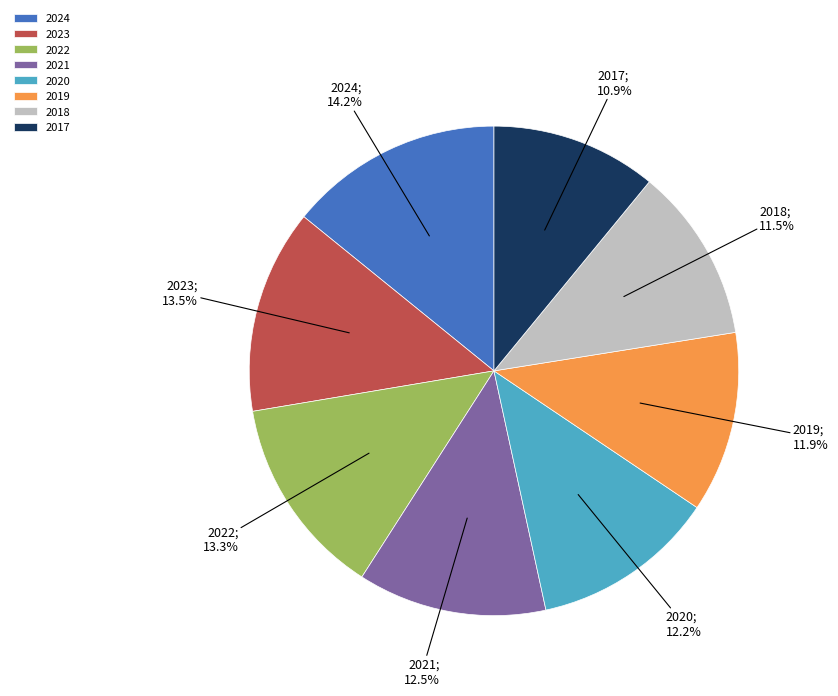

To the nearest percent, what is the difference between the largest and smallest slice percentages?

3%